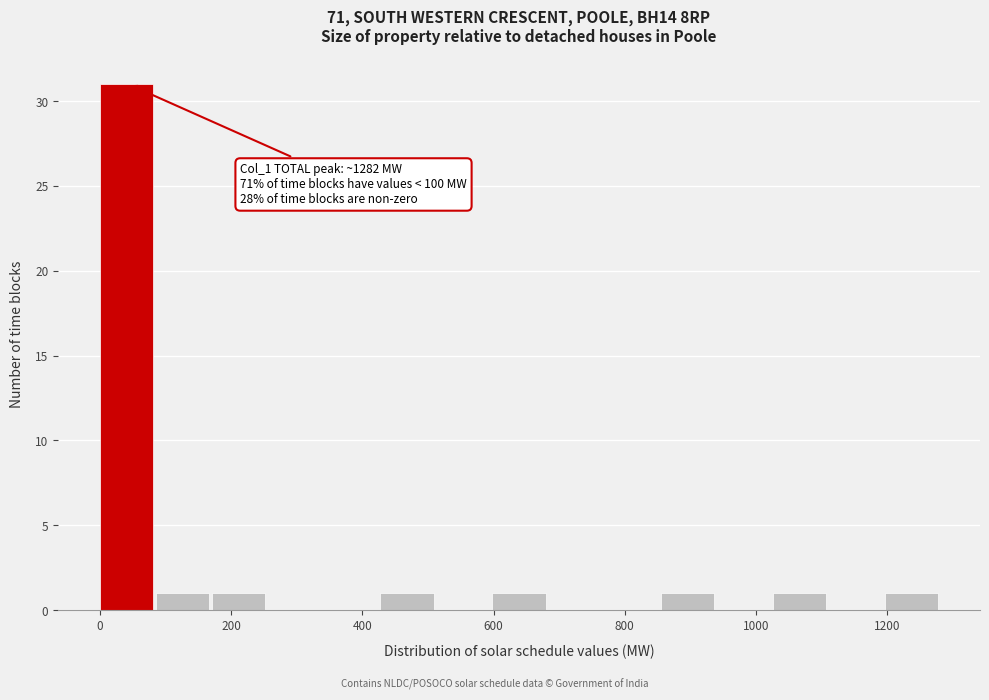

Which range on the x-axis has the tallest bar?

0 to 80